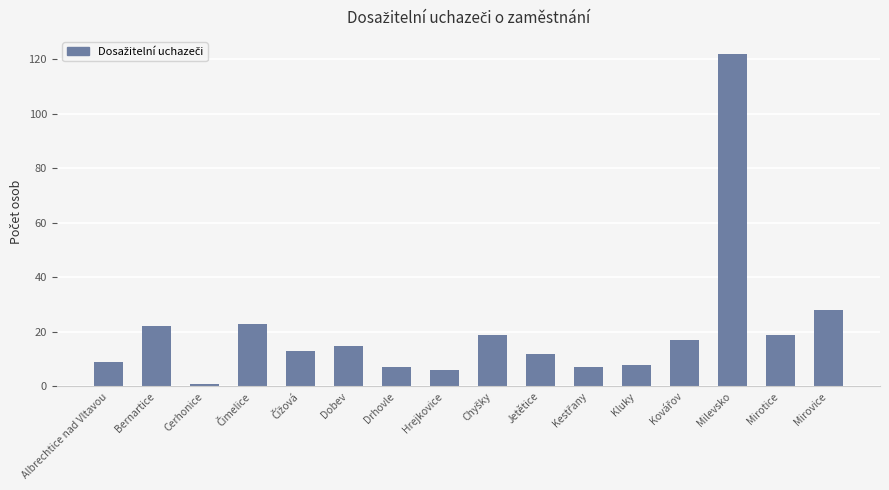

Where is the data nearest to the value 61?

Mirovice